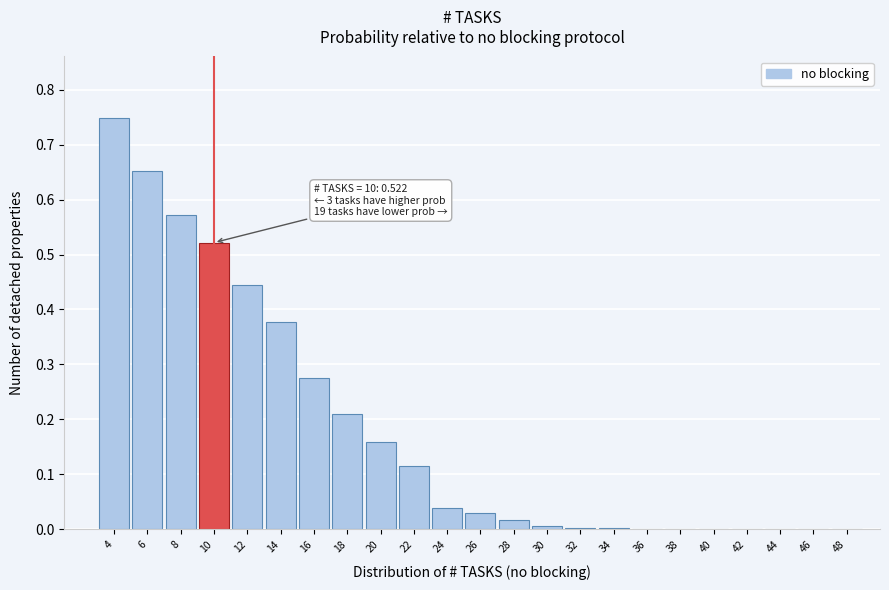

What is the change in value from 10 to 46?

-0.5